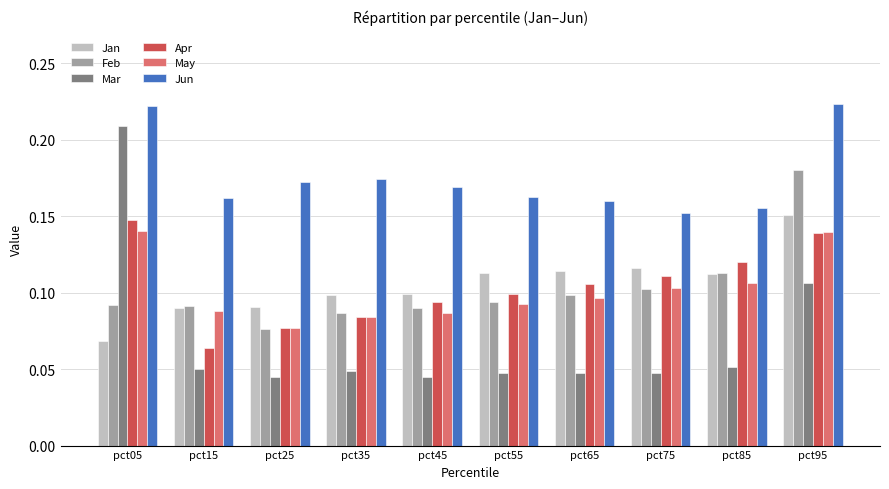

True or false: Apr has a value of 0.1 at pct85.

True